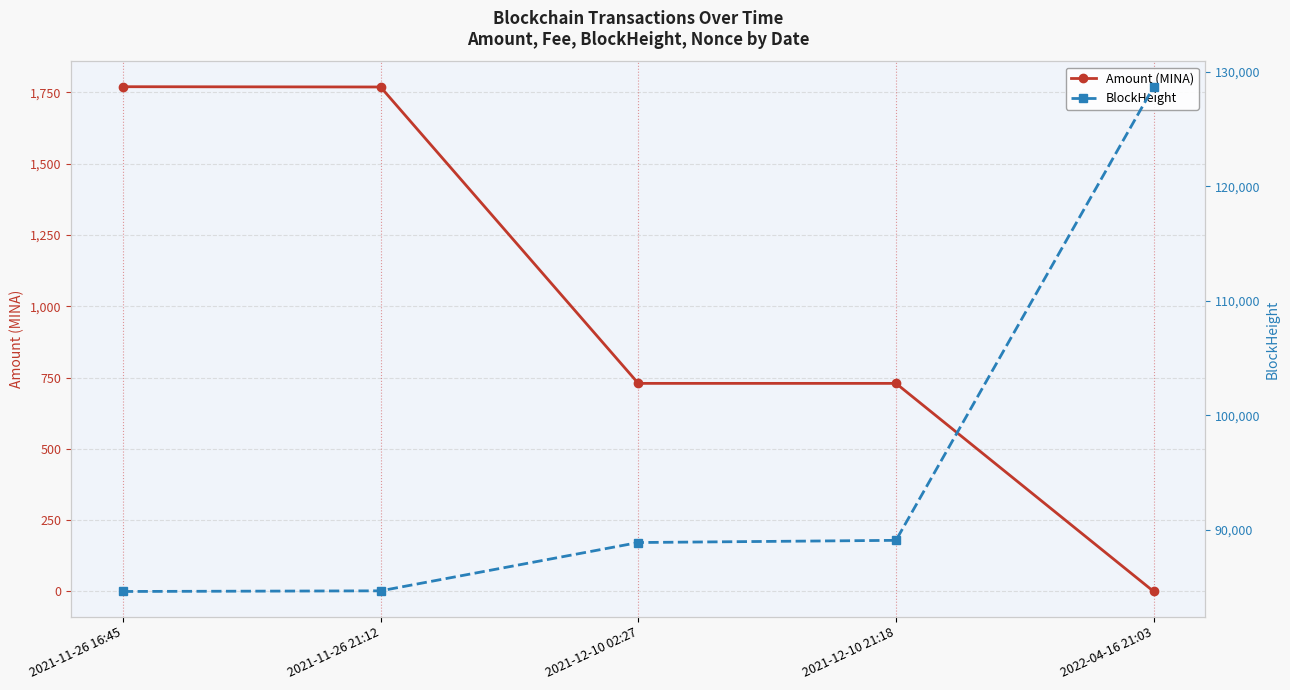

List the series in order of their overall mean, lowest first.

Amount (MINA), BlockHeight